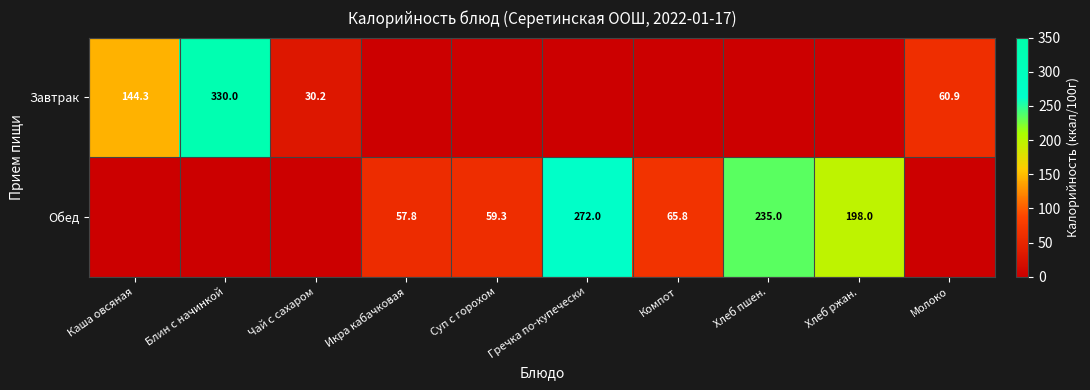

The value of Обед at Компот is 104.2. True or false?

False